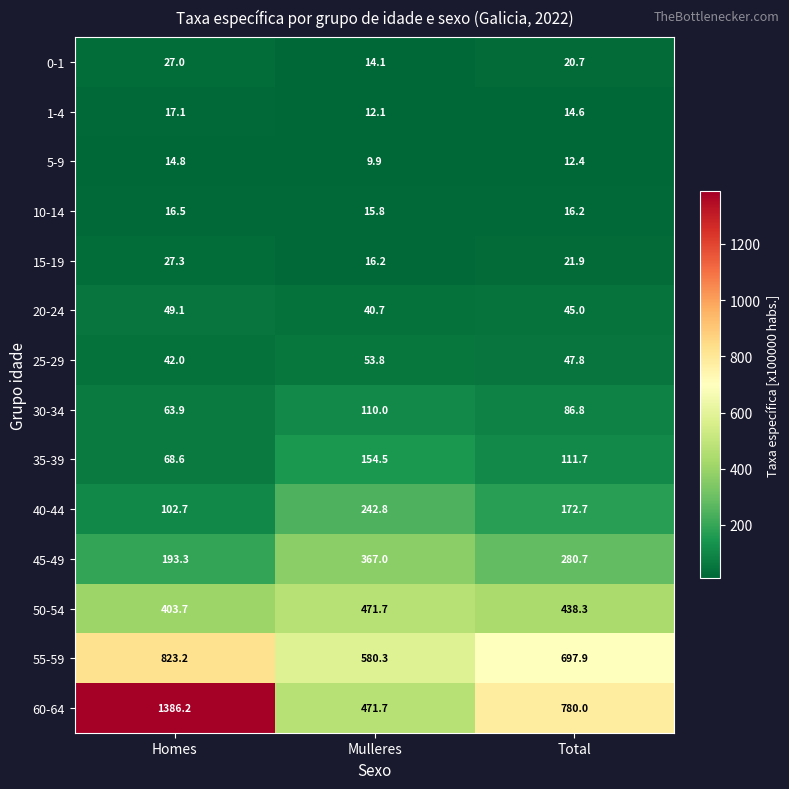

What is the smallest value displayed?

9.9